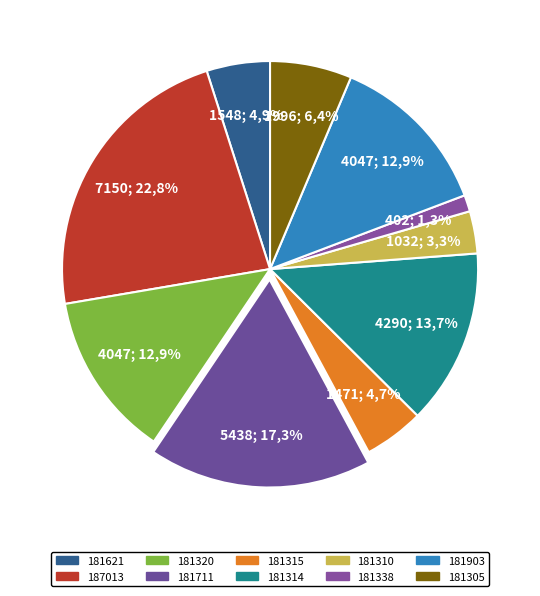

What percentage is the 181305 slice, to the nearest percent?

6%